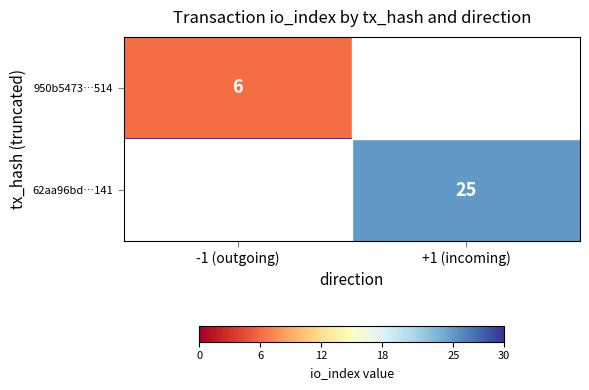

The 950b5473…514 series shows 9 at -1 (outgoing). True or false?

False